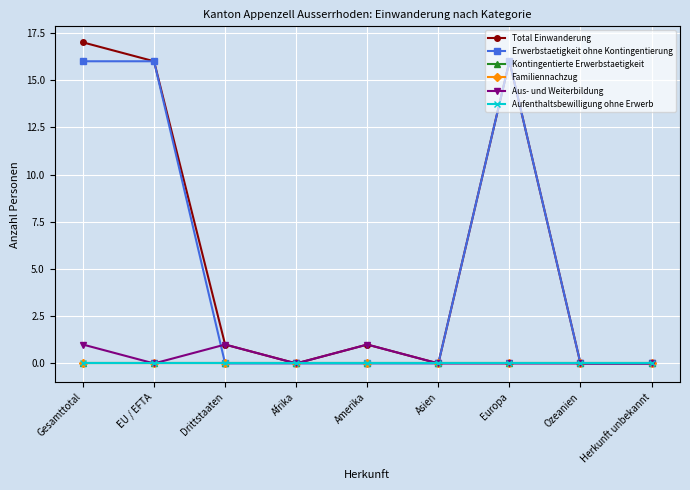

At which category is the sum across all series the highest?

Gesamttotal